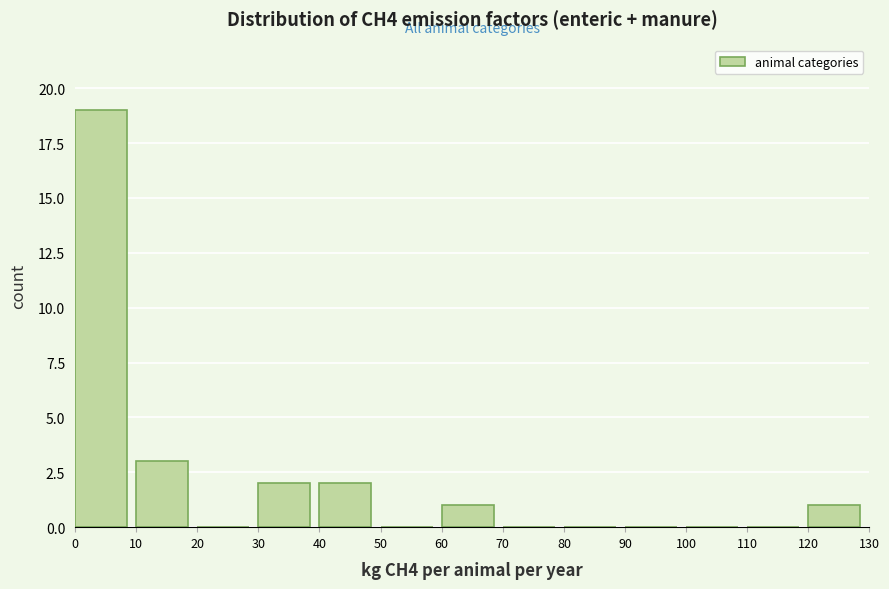

Reading left to right, transcribe this chart: for each bar, give the range it covers on the x-axis and its height. The values are not printed on the chart, so give them approximately, as read against the axis.

0 to 10: 19
10 to 20: 3
20 to 30: 0
30 to 40: 2
40 to 50: 2
50 to 60: 0
60 to 70: 1
70 to 80: 0
80 to 90: 0
90 to 100: 0
100 to 110: 0
110 to 120: 0
120 to 130: 1